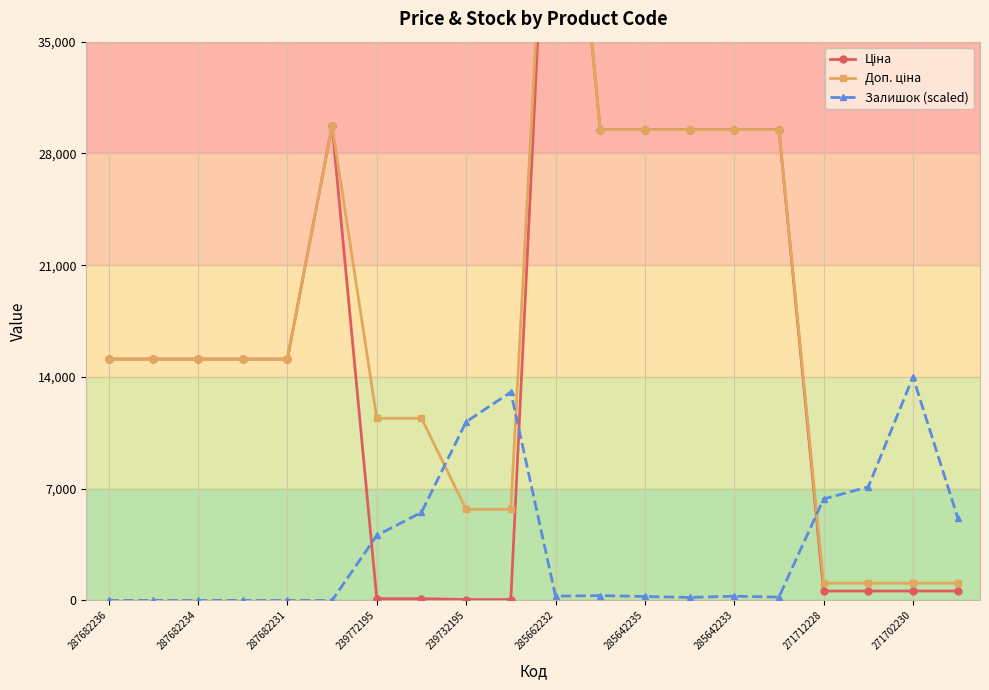

Is it true that Залишок (scaled) equals 0.0 at 287682236?

True